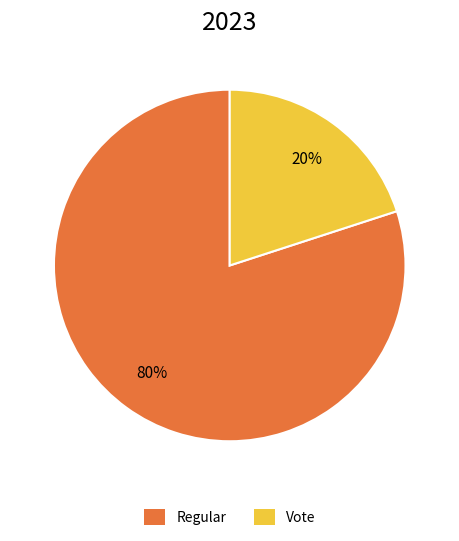

How many segments does this pie chart have?

2